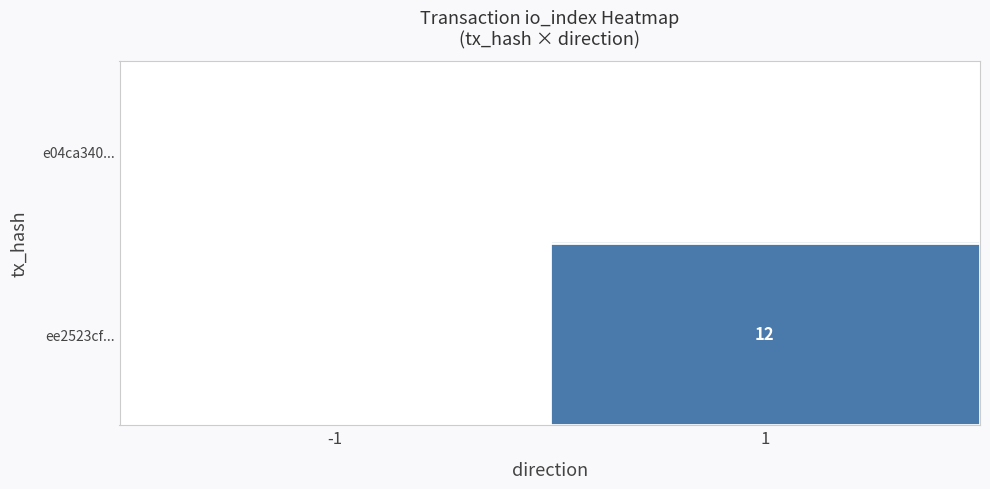

True or false: ee2523cf... has a value of 12 at 1.

True